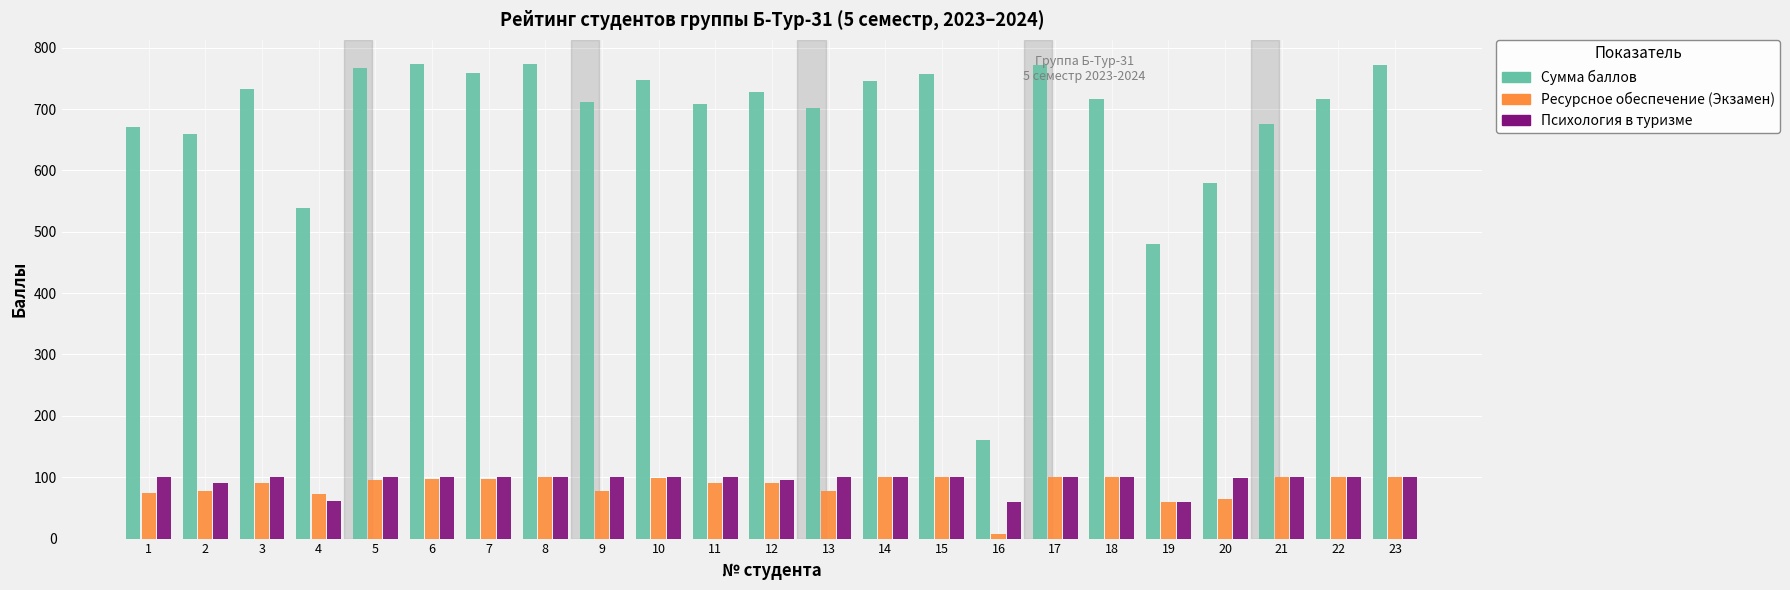

What is the highest value of the Психология в туризме series?

100